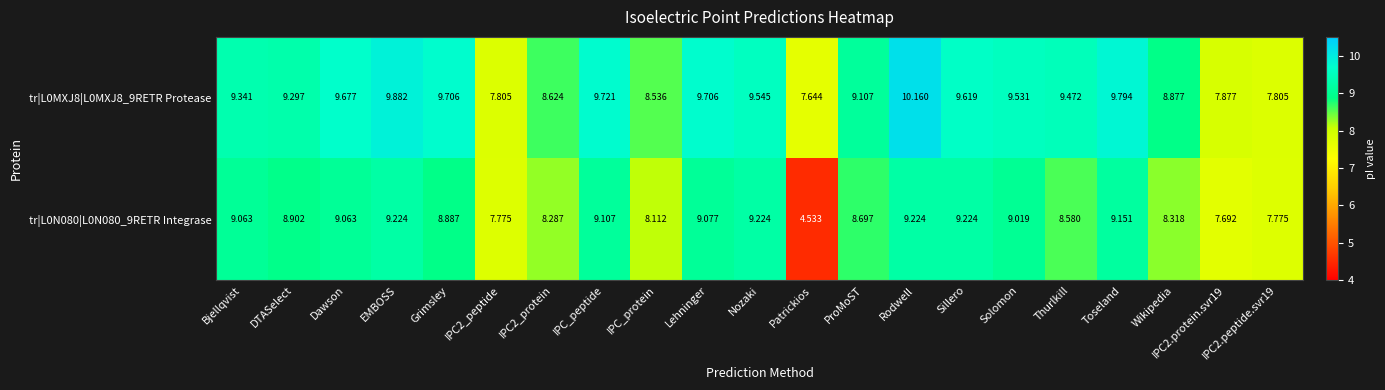

What is the difference between the highest and lowest values at Sillero?

0.4